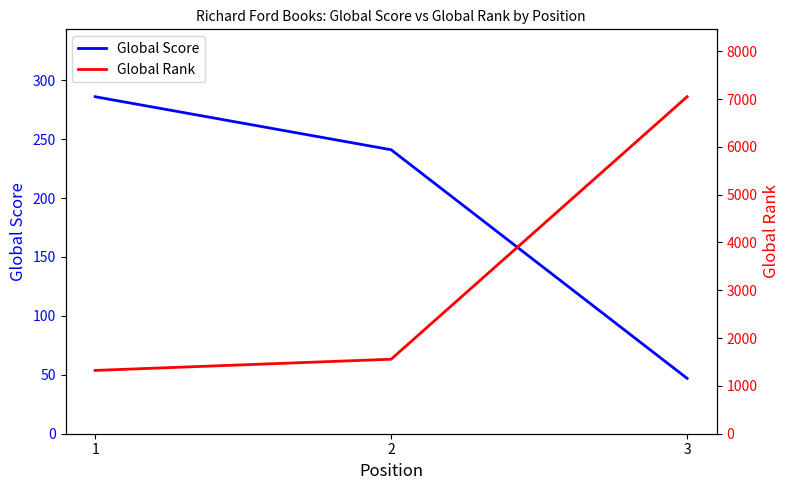

Reading left to right, transcribe all the data shown in this chart.

Global Score: 286	241	47
Global Rank: 1324	1558	7048